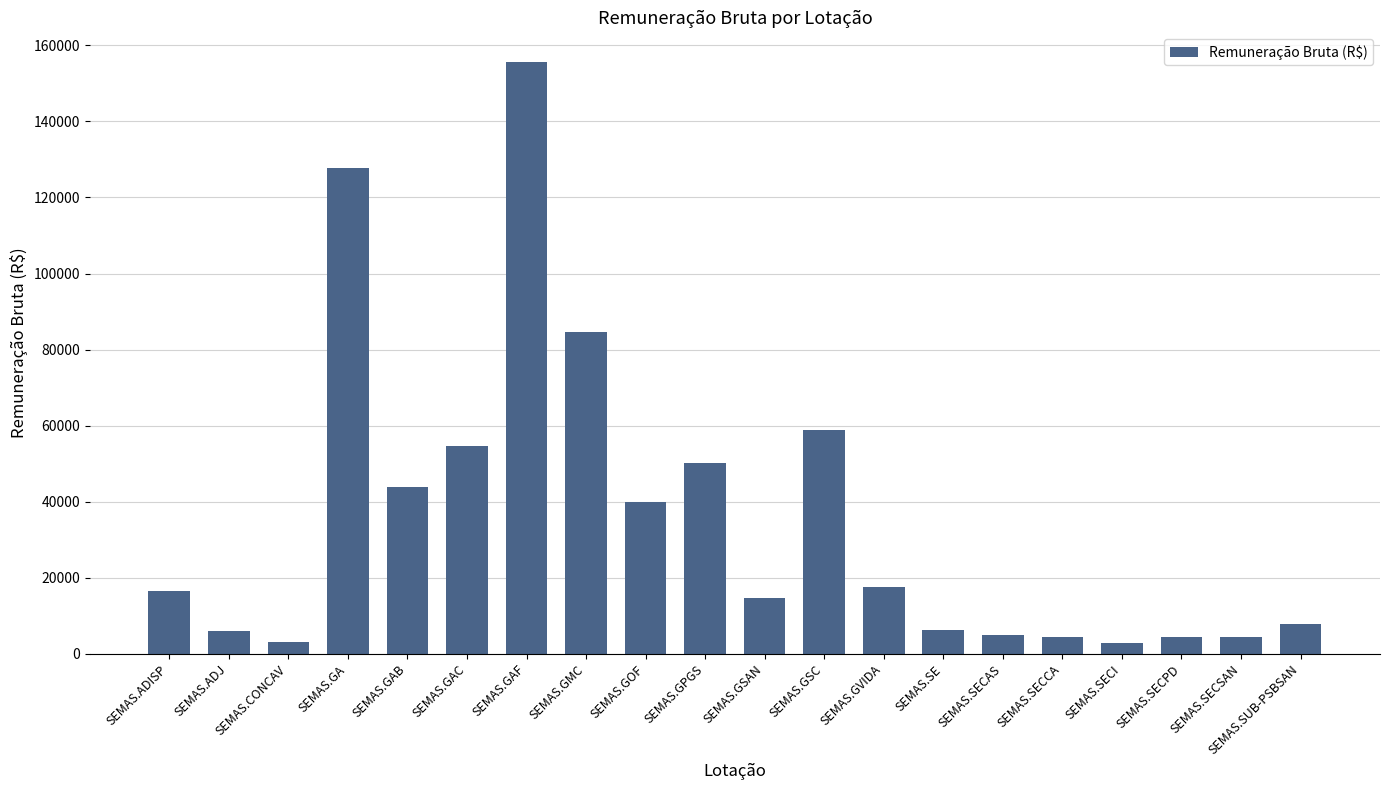

What is the average value?

35402.9